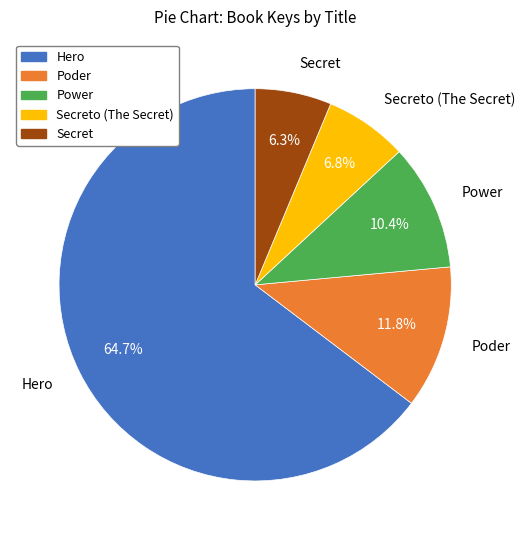

True or false: Secret accounts for 6% of the total.

True